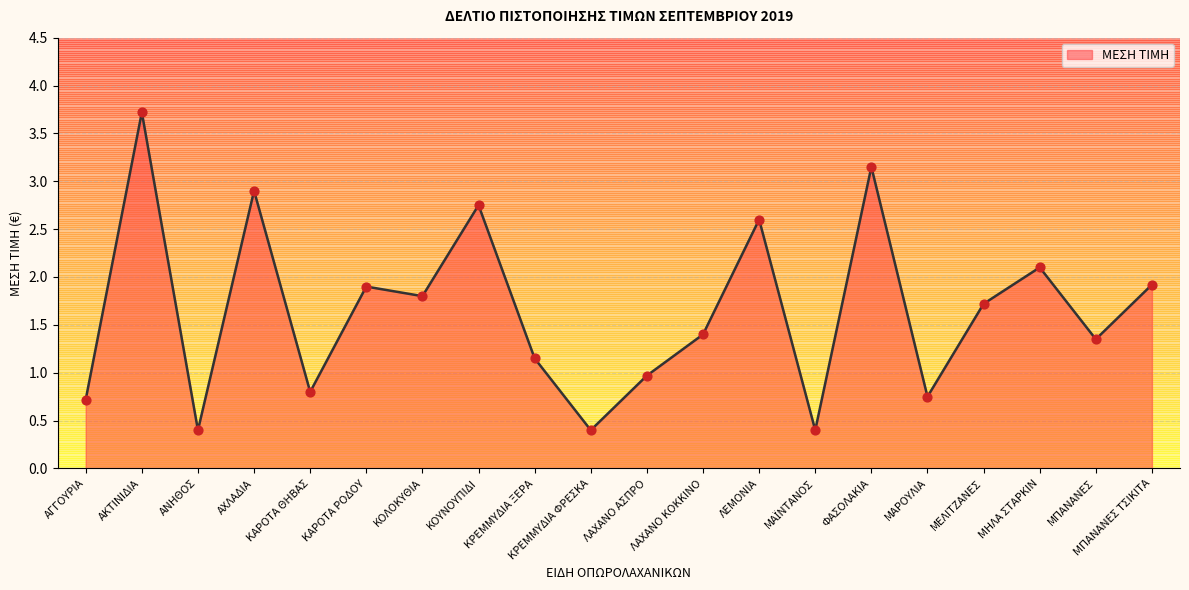

Between ΚΡΕΜΜΥΔΙΑ ΞΕΡΑ and ΜΕΛΙΤΖΑΝΕΣ, which is larger?

ΜΕΛΙΤΖΑΝΕΣ